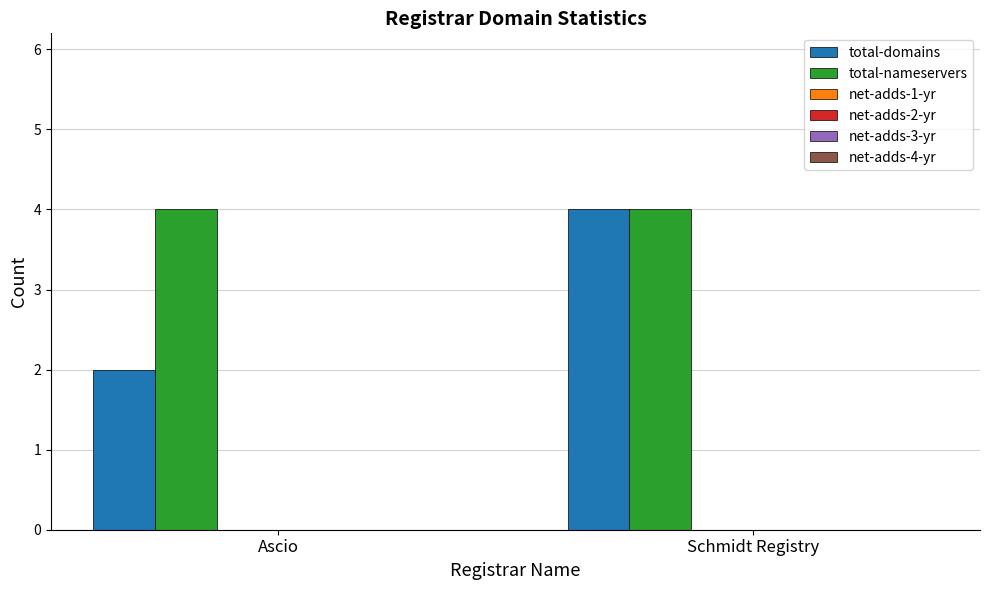

At how many categories does at least one series exceed 2?

2